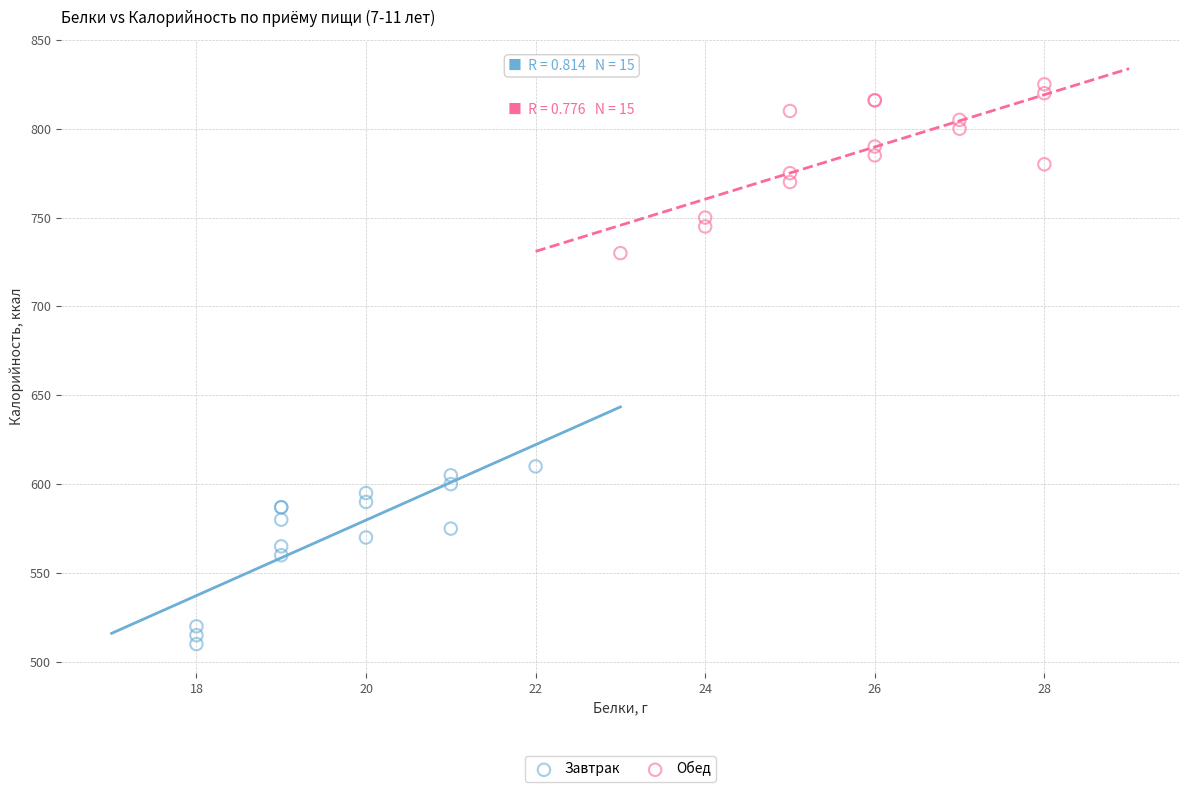

What are all the series names shown in the legend?

Завтрак, Обед